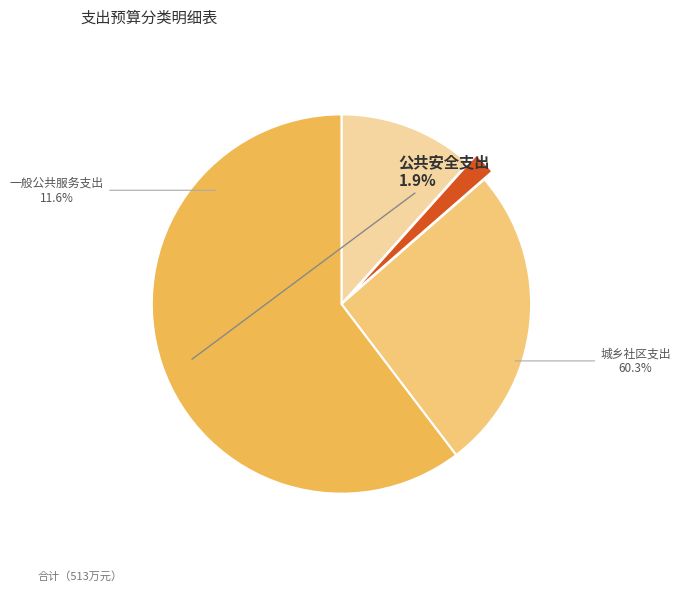

What is the smallest slice in the pie chart?

公共安全支出